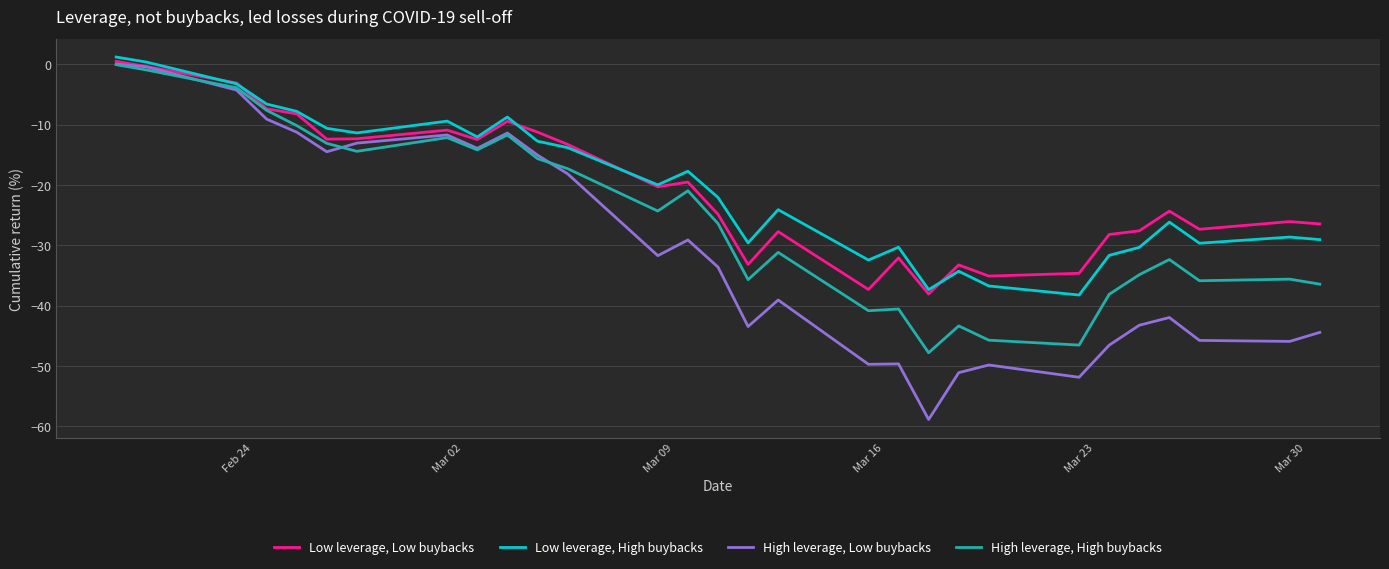

What is the lowest value of the Low leverage, High buybacks series?

-38.2